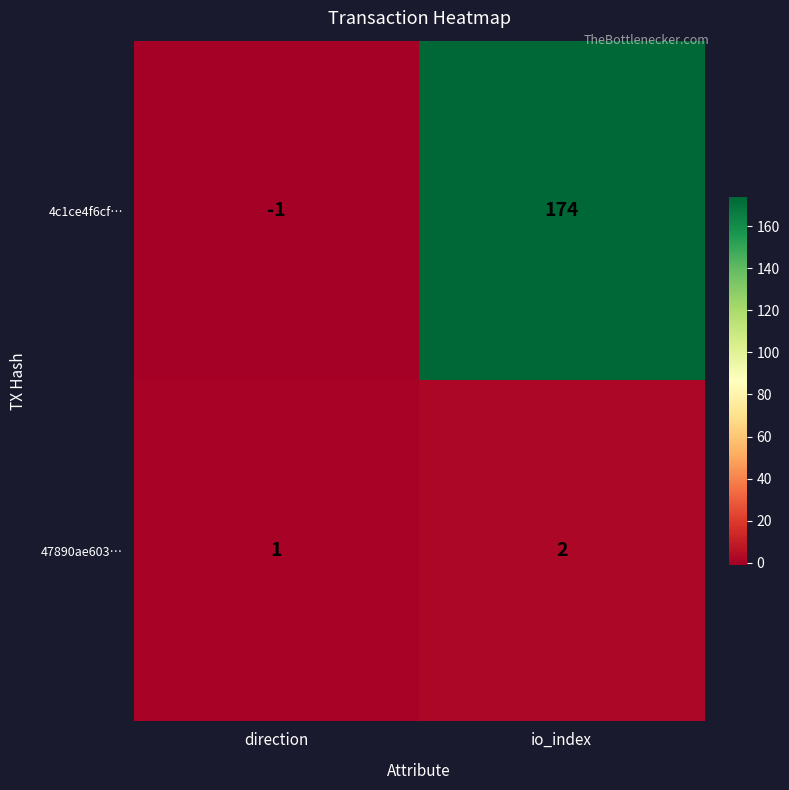

List the series in order of their overall mean, highest first.

4c1ce4f6cf…, 47890ae603…